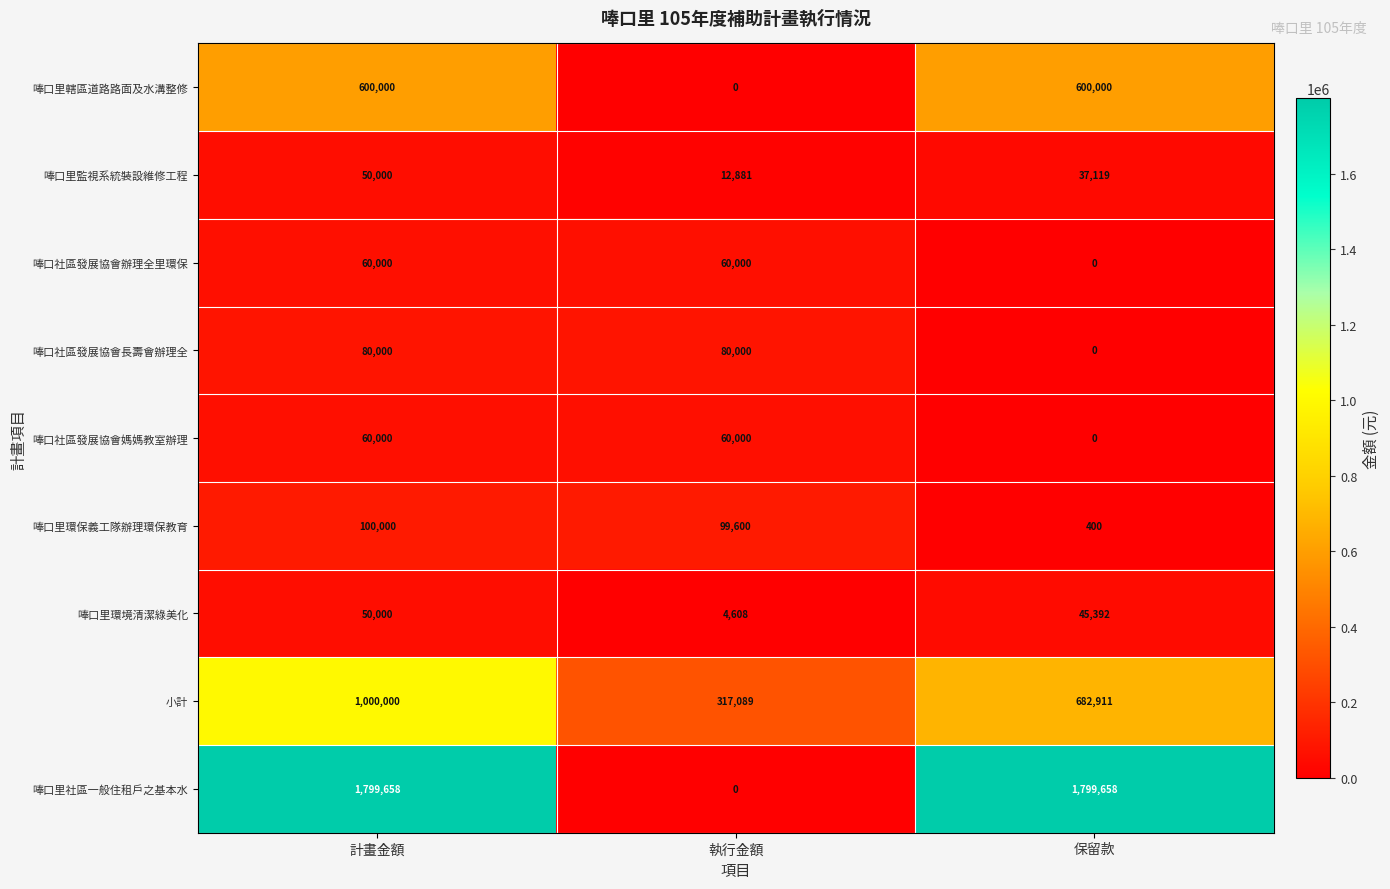

At which category is the sum across all series the highest?

計畫金額